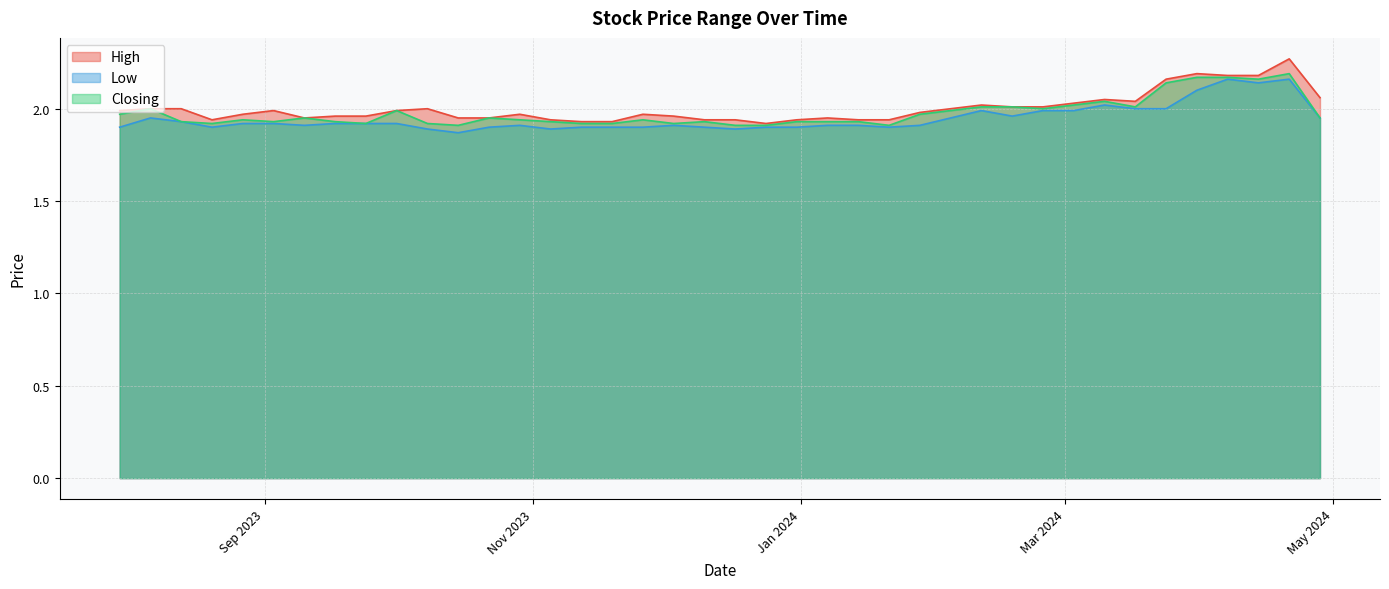

True or false: Closing and High intersect in this chart.

False